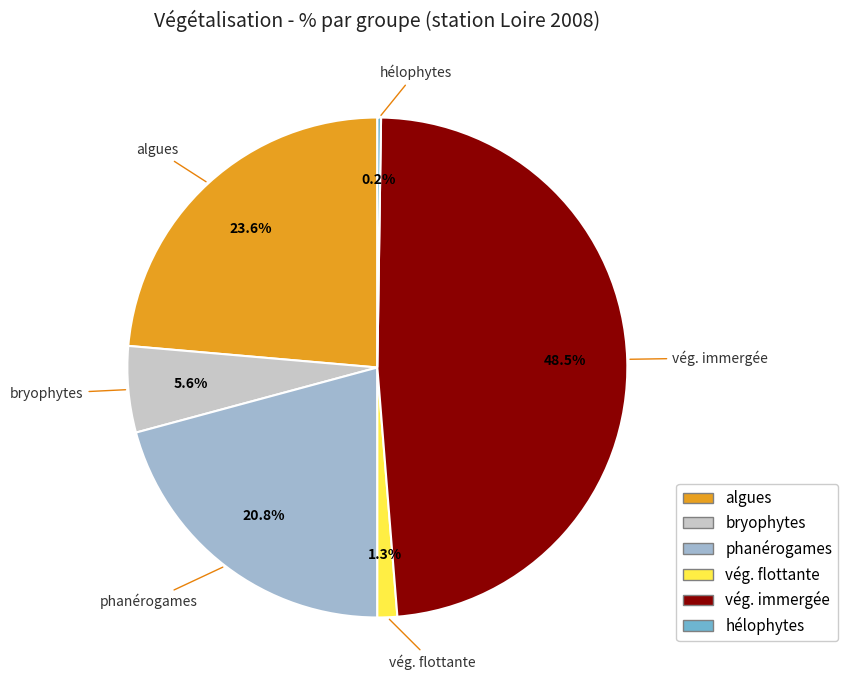

Does any single category account for the majority?

No